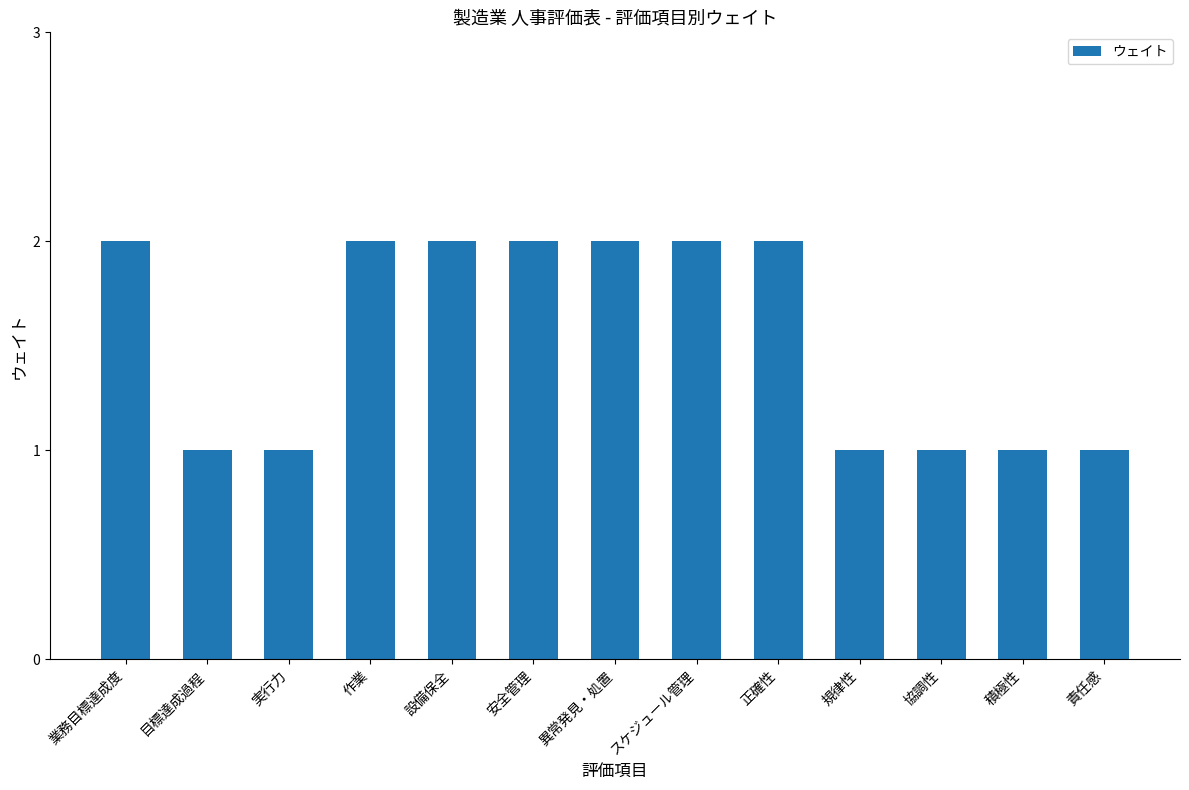

Count the number of categories in the chart.

13